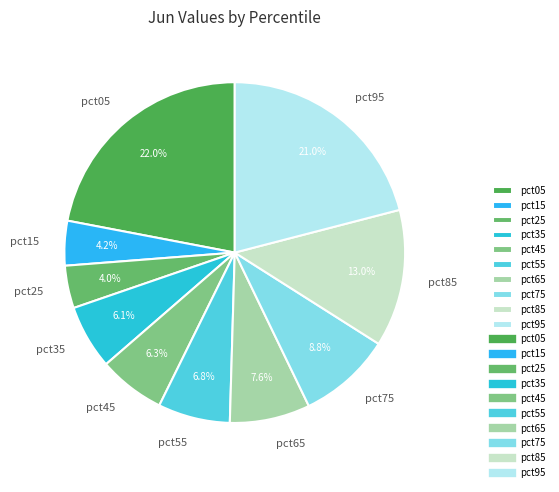

Which has a higher value, pct15 or pct05?

pct05